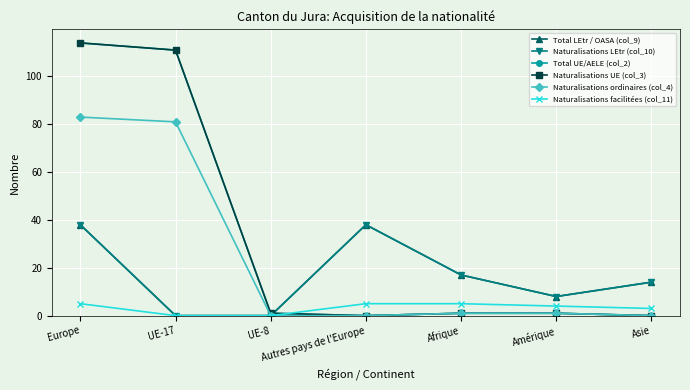

How many lines are shown in the chart?

6